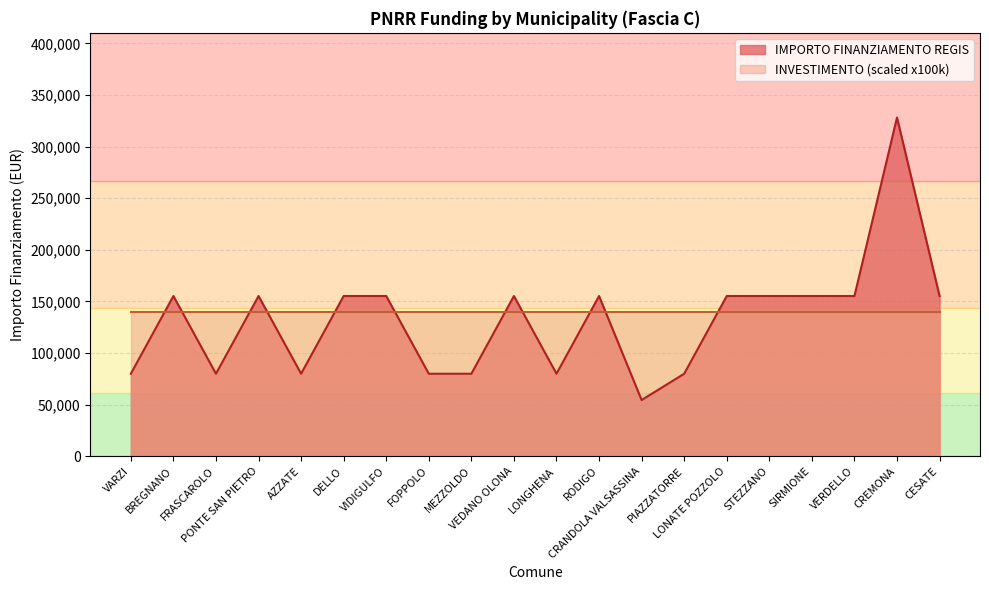

Rank the categories by value from lowest to highest.

CRANDOLA VALSASSINA, VARZI, FRASCAROLO, AZZATE, FOPPOLO, MEZZOLDO, LONGHENA, PIAZZATORRE, BREGNANO, PONTE SAN PIETRO, DELLO, VIDIGULFO, VEDANO OLONA, RODIGO, LONATE POZZOLO, STEZZANO, SIRMIONE, VERDELLO, CESATE, CREMONA